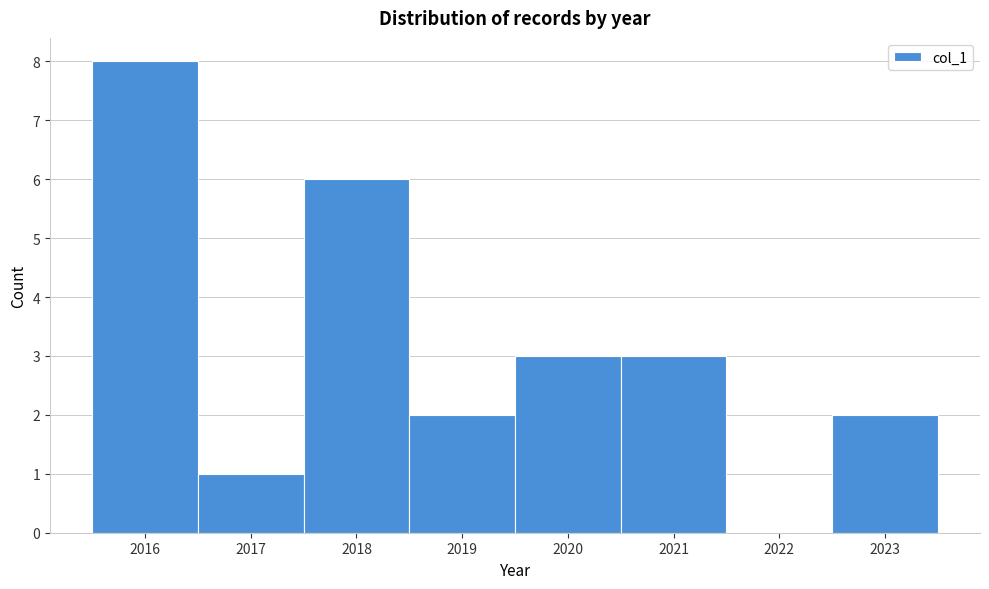

What is the height of the bar covering 2020.5 to 2021.5 on the x-axis? The values are not printed on the chart, so give them approximately, as read against the axis.

3